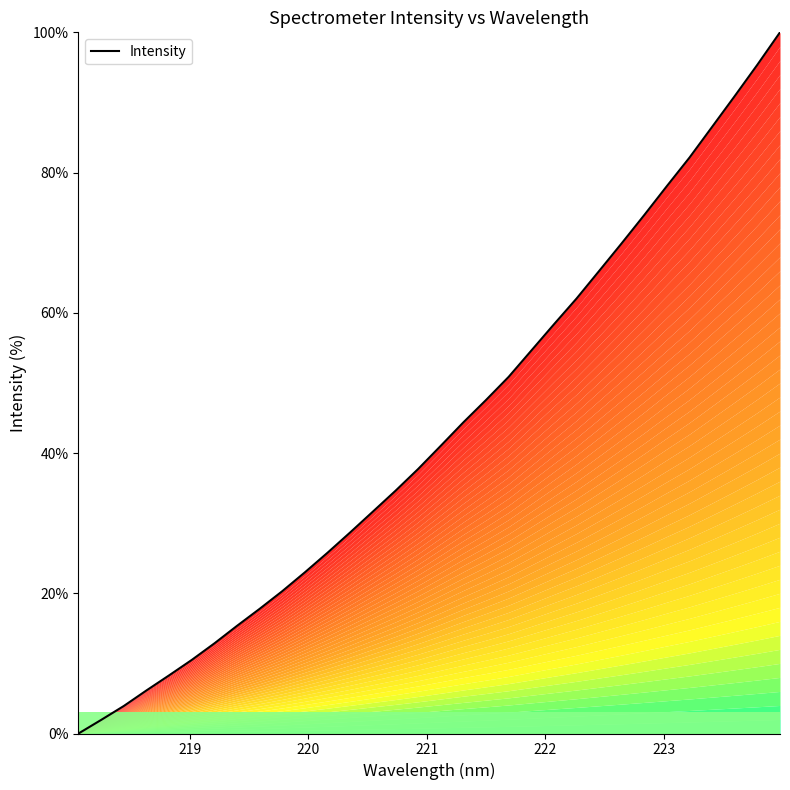

Count the number of values greater than 41.

16